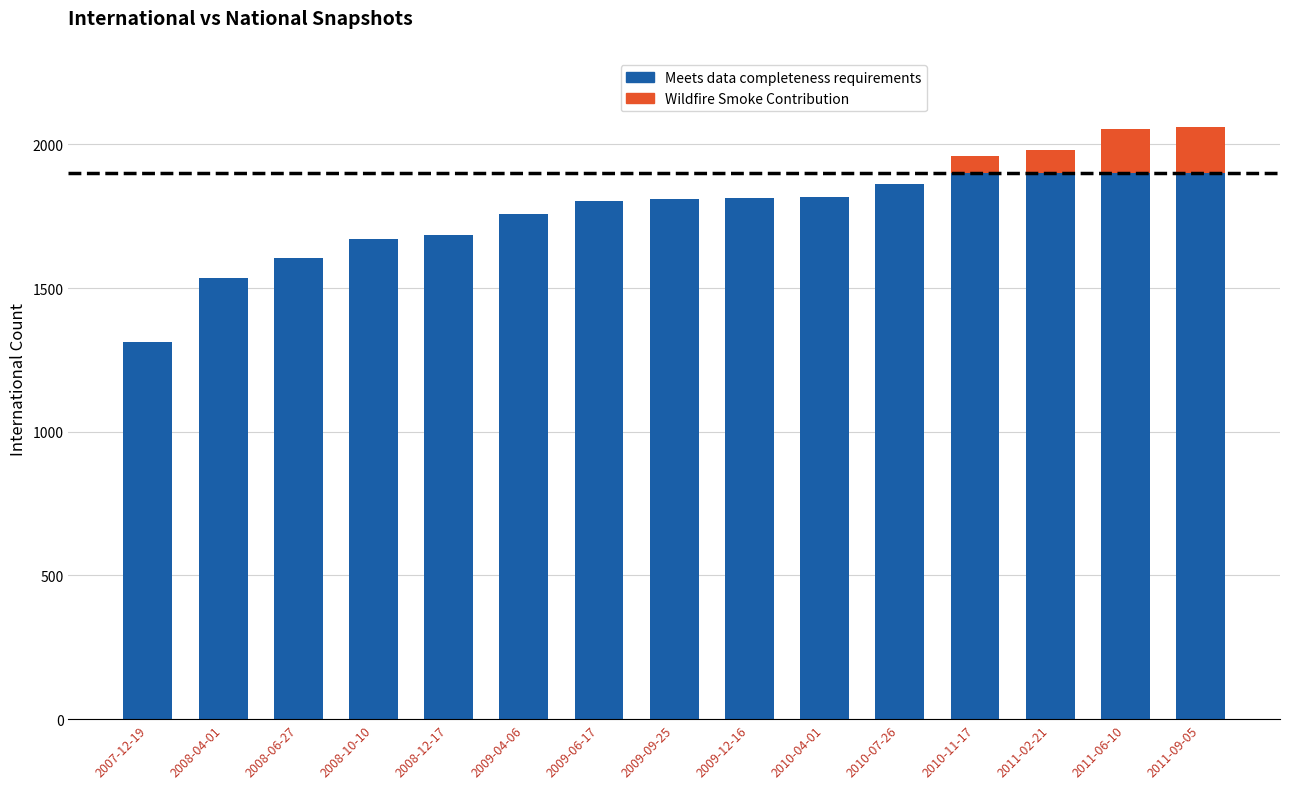

What is the highest value of the Meets data completeness requirements series?

1900